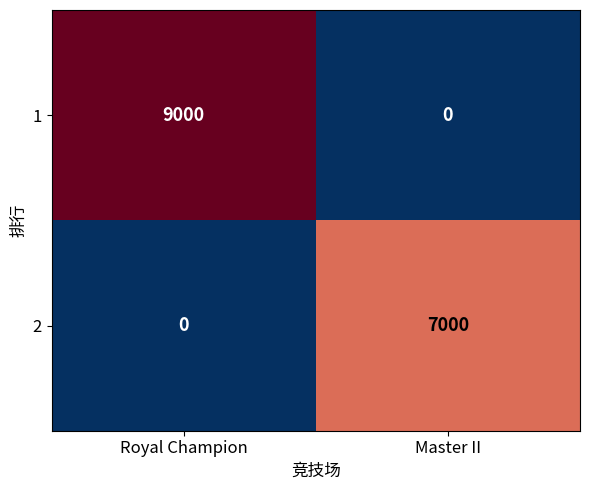

Reading left to right, transcribe all the data shown in this chart.

1: 9000	0
2: 0	7000